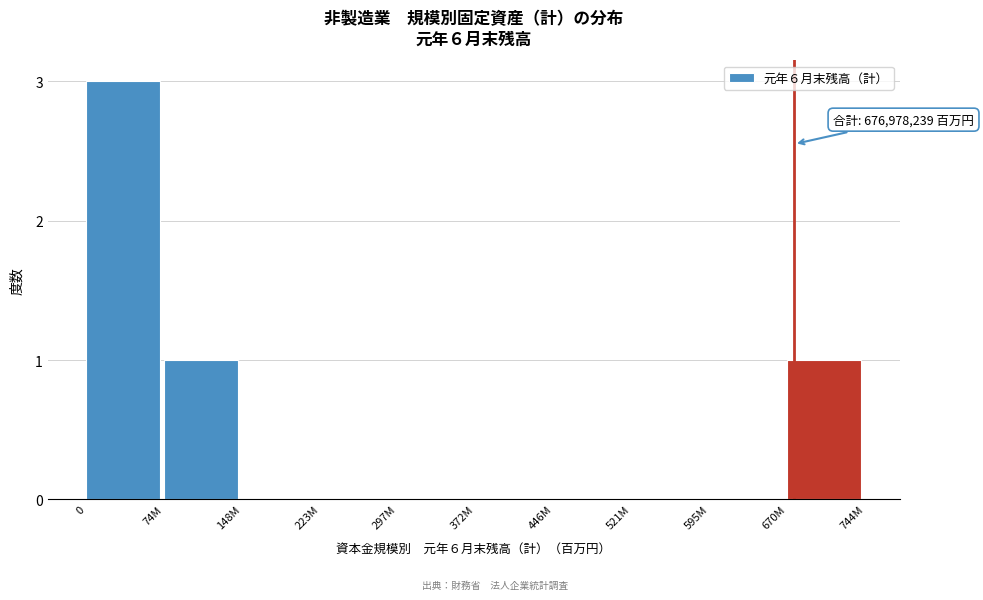

Reading left to right, transcribe all the data shown in this chart.

0=3	74M=1	148M=0	223M=0	297M=0	372M=0	446M=0	521M=0	595M=0	670M=1